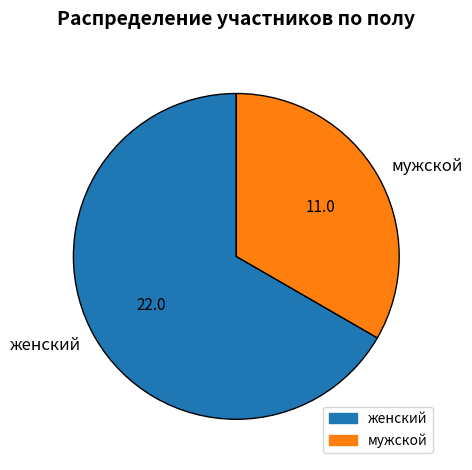

Which category has the biggest portion of the pie?

женский